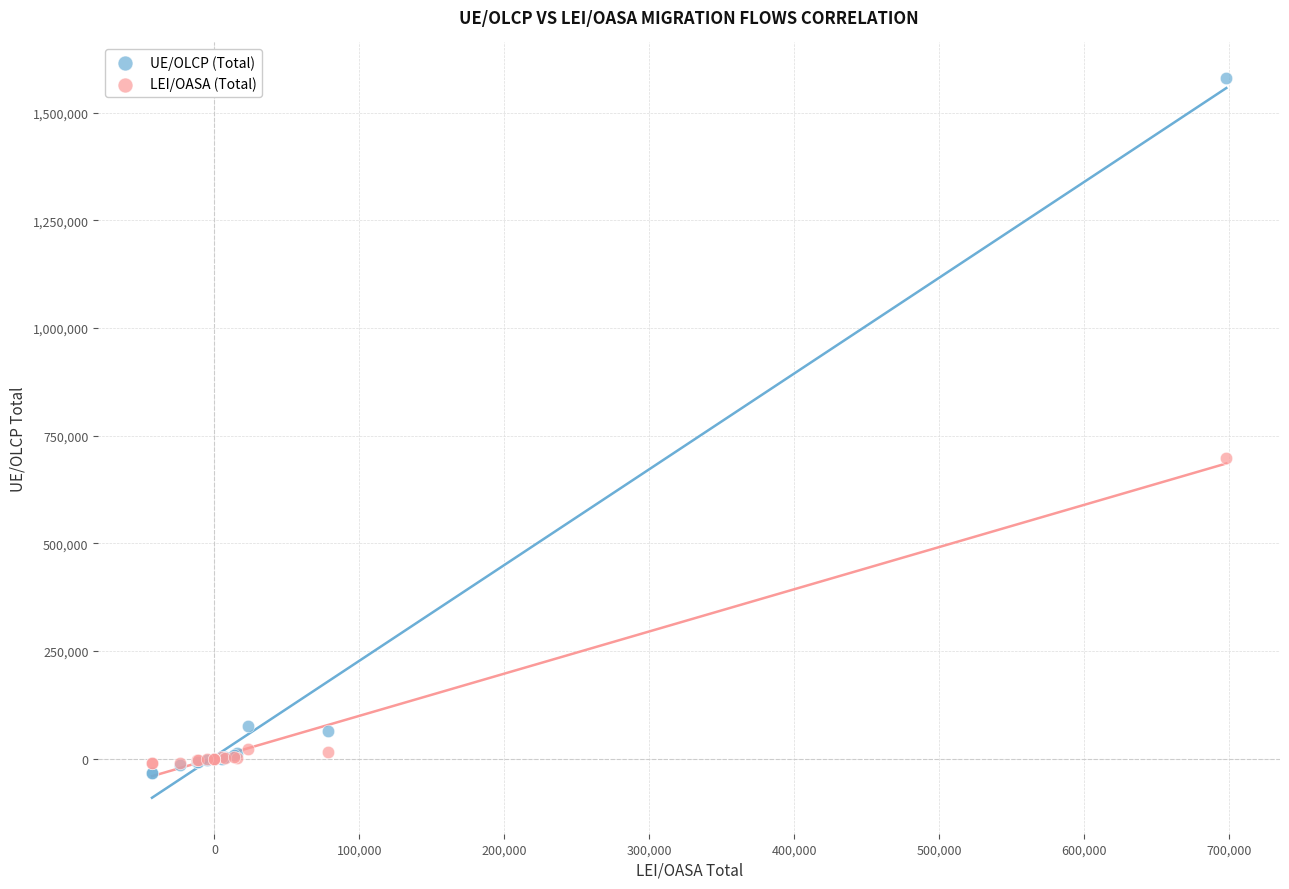

Which series contains the highest Y value?

UE/OLCP (Total)